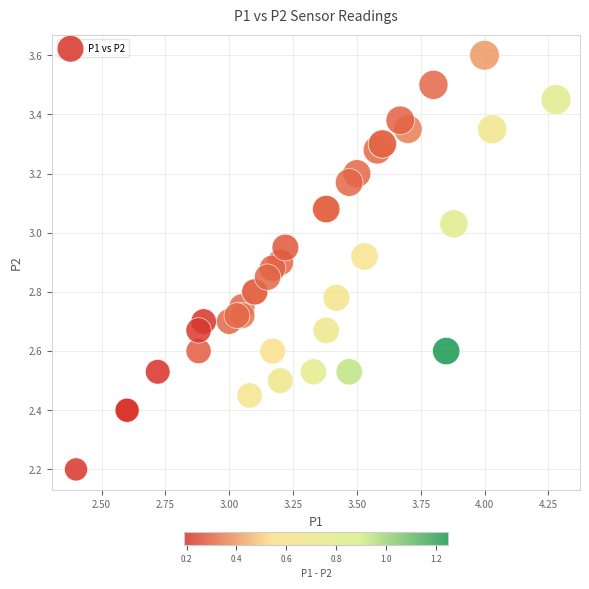

What Y value in the scatter plot is closest to 2?

2.2